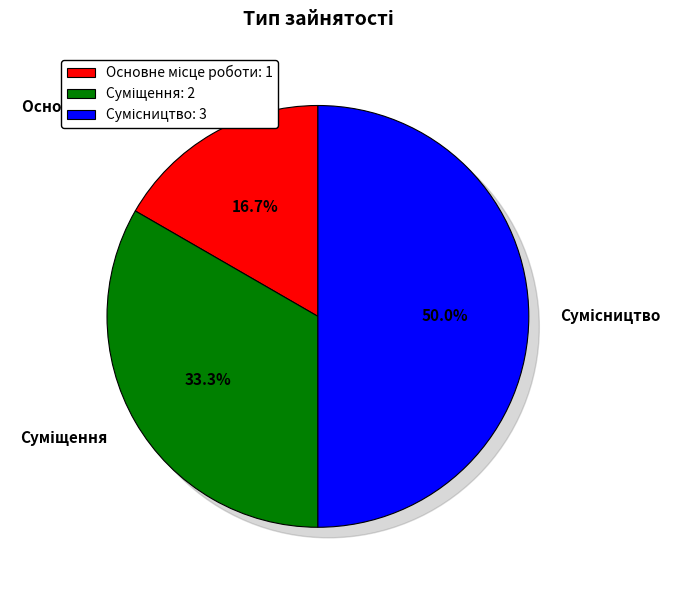

What percentage is the Основне місце роботи slice, to the nearest percent?

17%